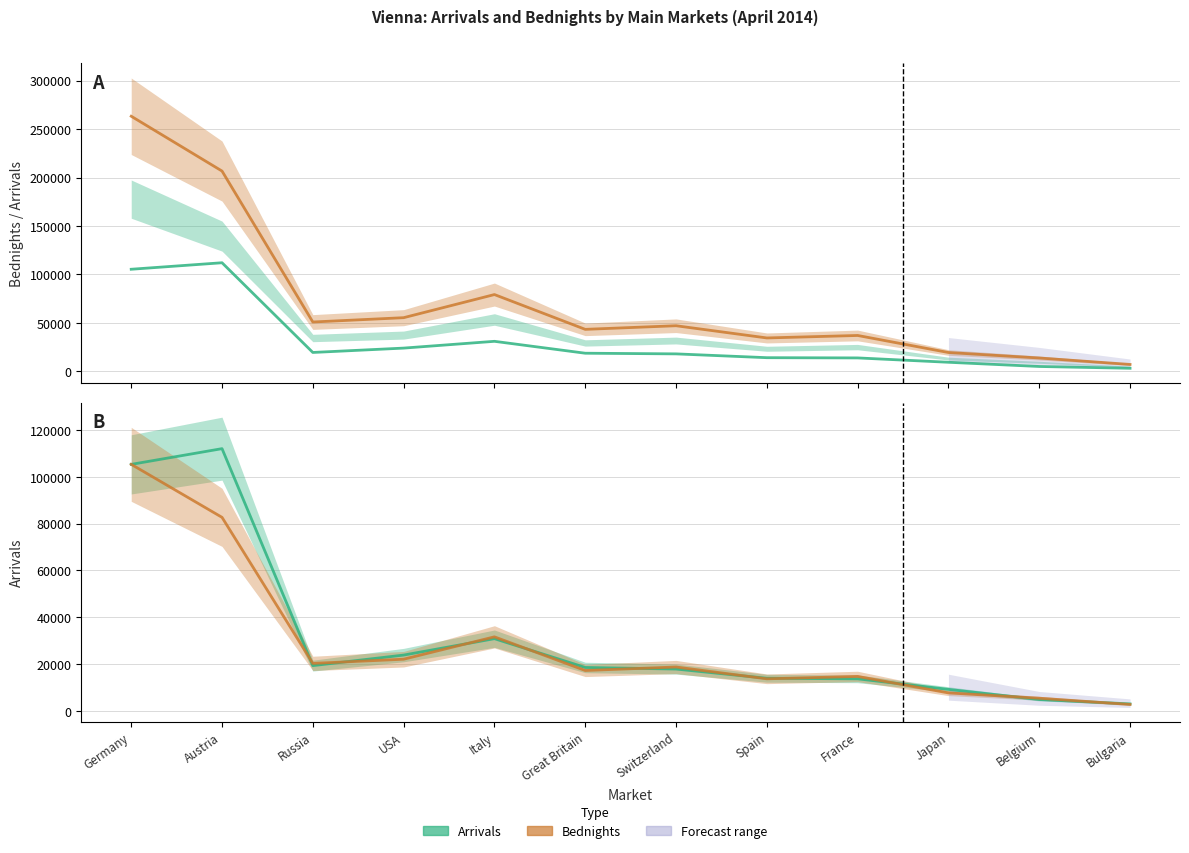

Where is the first local maximum for Bednights?

Italy